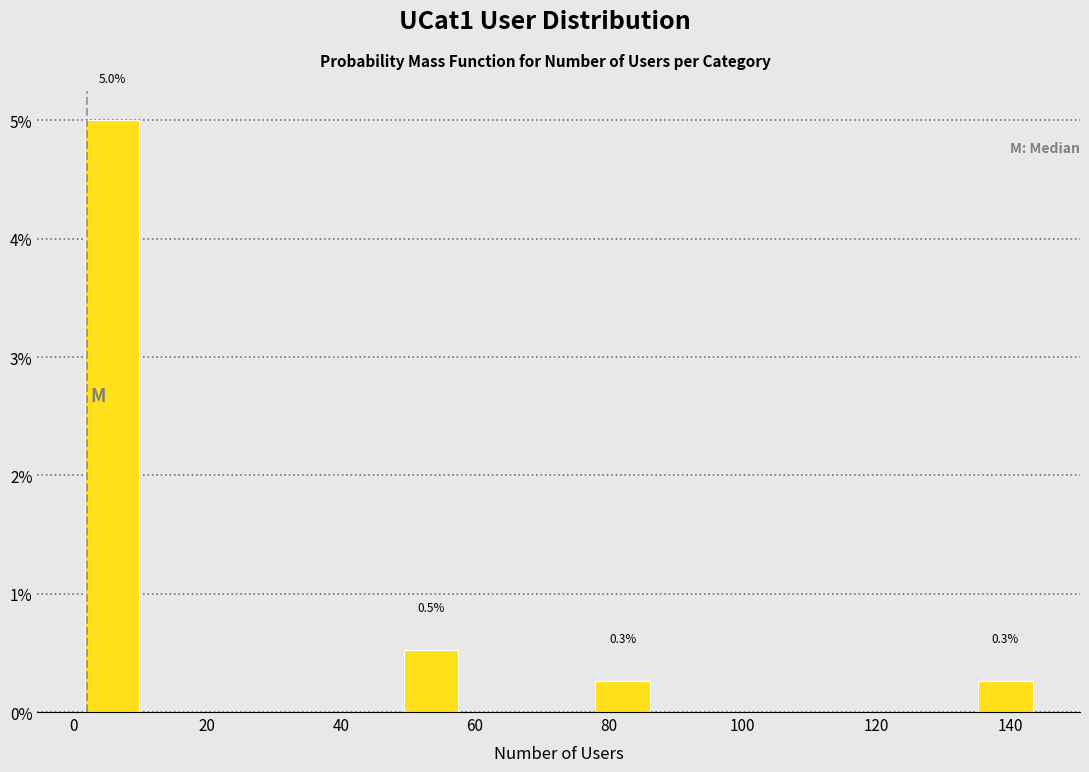

Which range on the x-axis has the tallest bar?

2 to 10